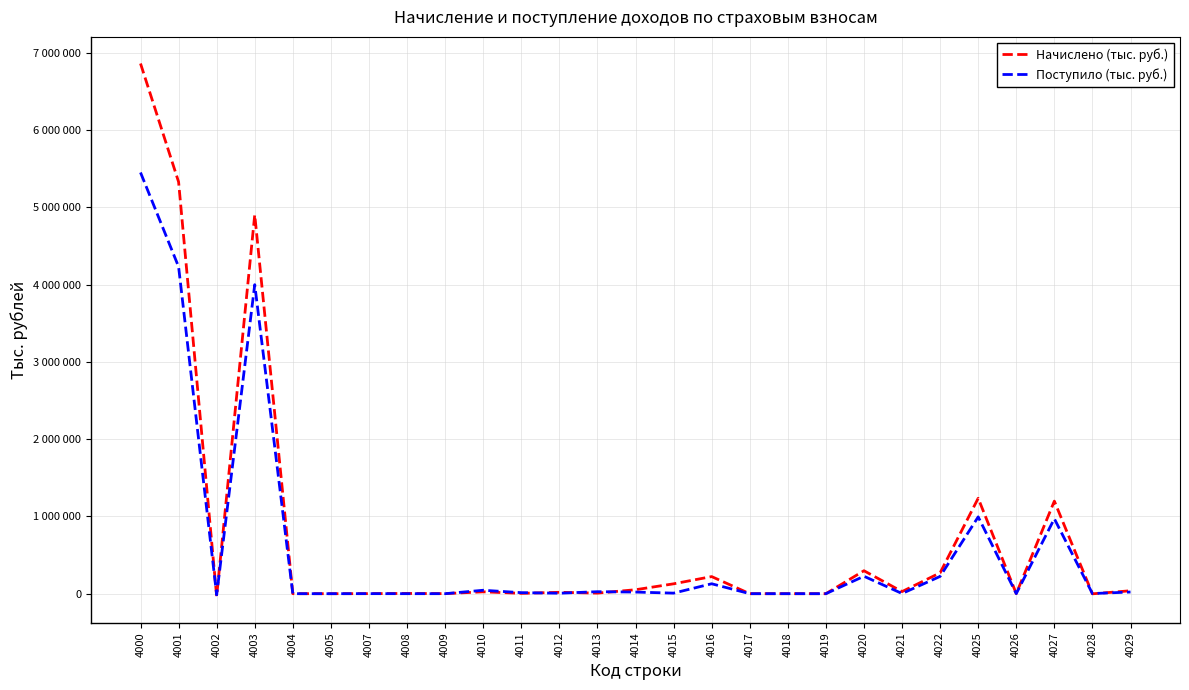

At how many categories does at least one series exceed 4309992?

3